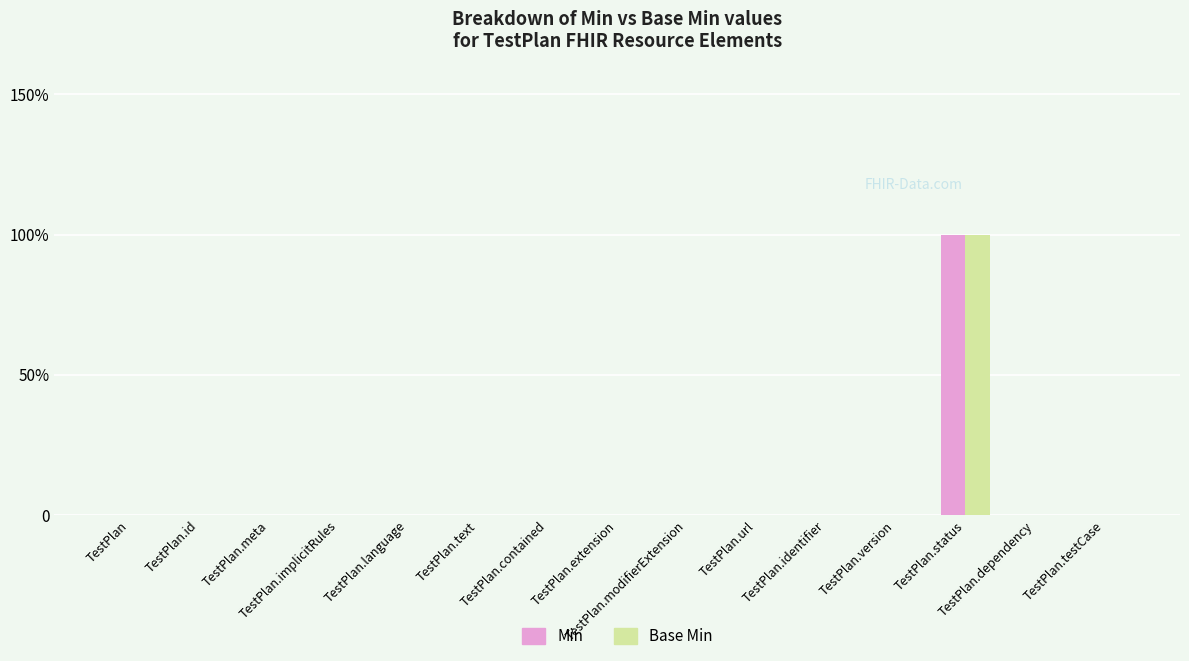

Are the bars horizontal?

No